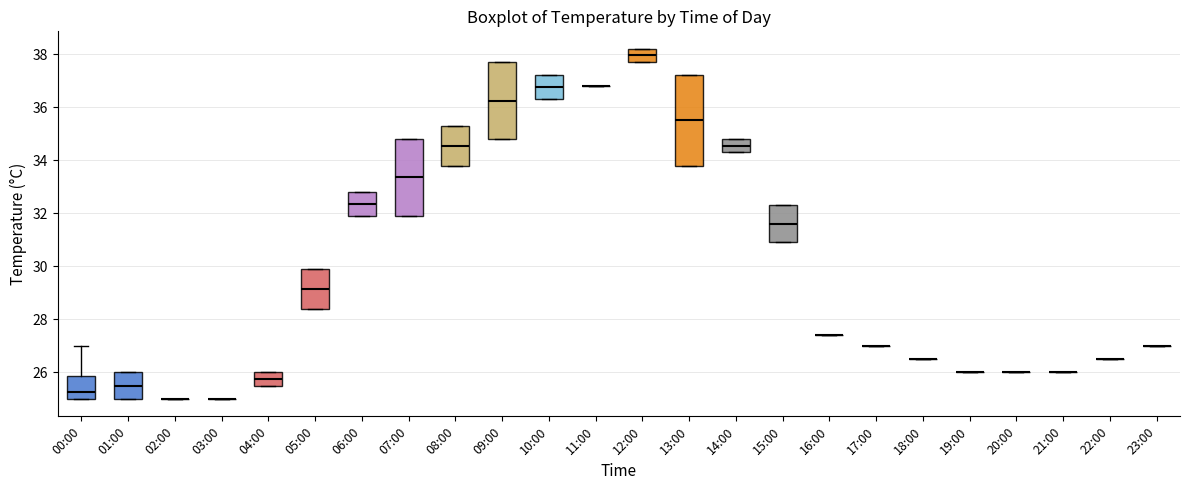

Which box is the tallest, from its lower edge to its upper edge?

13:00